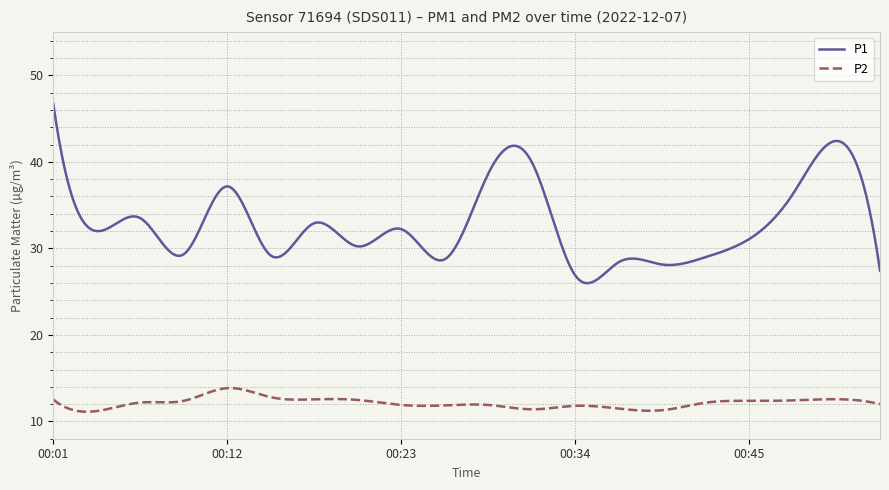

What is the minimum value shown in the chart?

11.1